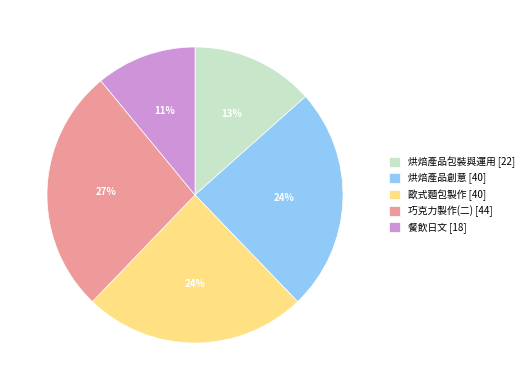

Which slice is the smallest?

餐飲日文